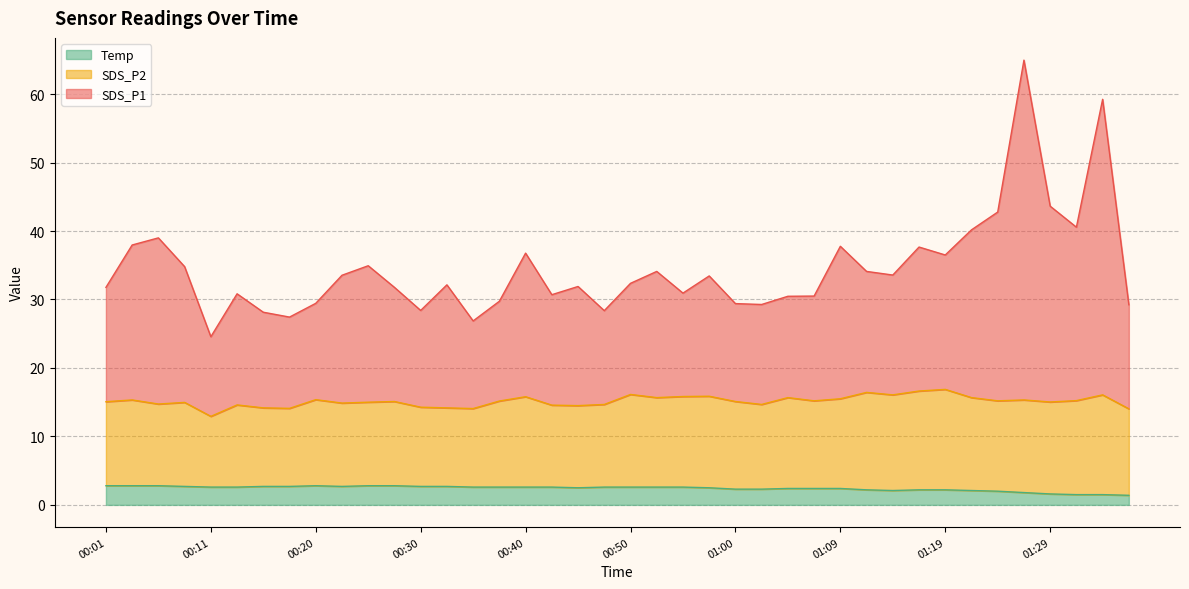

True or false: SDS_P1 has a value of 8.2 at 00:16.

False